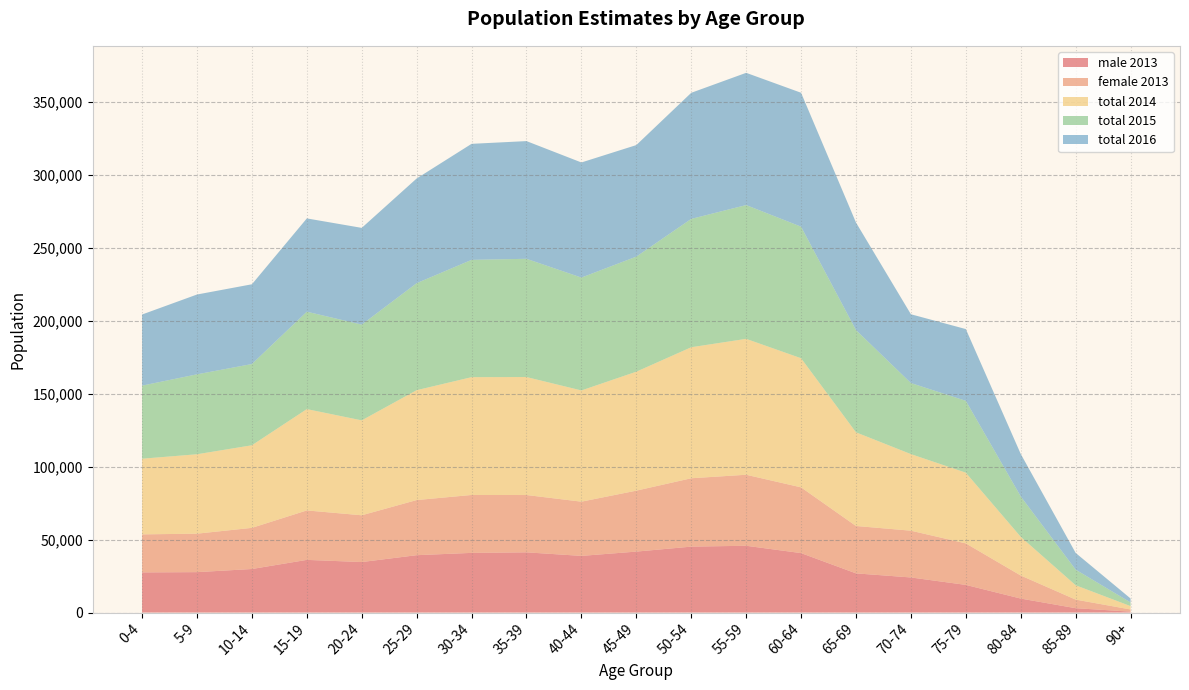

Reading right to left, what are all the values shown in this chart?

male 2013: 617	2977	9573	18940	24039	26840	40723	45750	45161	41755	38815	41253	40877	39298	34593	36081	29826	27681	27499
female 2013: 1484	5892	15797	28437	32046	32469	45050	48662	46847	41764	37151	39268	39683	37772	32048	33888	28198	26361	26064
total 2014: 2300	9835	26497	48465	52482	64182	88482	93123	89781	81515	76216	80852	80722	75296	65038	69432	56601	54417	51846
total 2015: 2507	10696	27692	49216	48676	70039	90125	91658	87925	78838	77328	81003	80365	73297	65603	66727	55647	54755	50067
total 2016: 2720	11443	29104	49174	47137	73686	91762	90613	86398	76424	78874	80647	79504	71750	66283	63924	54647	54692	48734